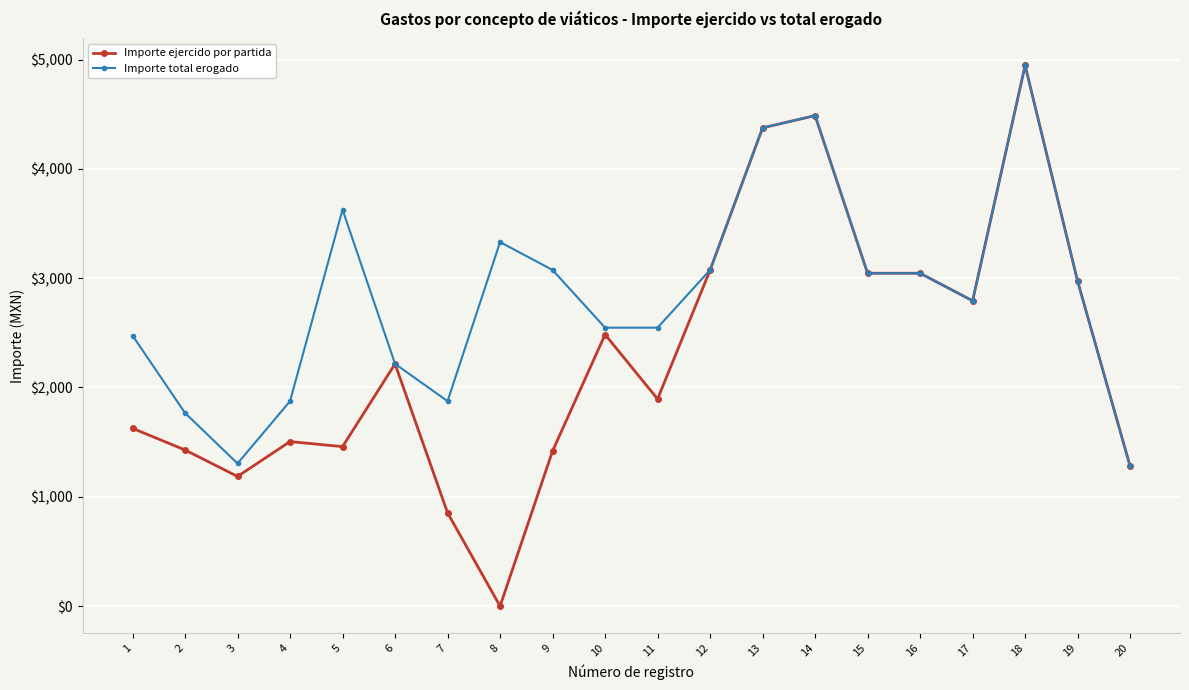

Which series has the largest range (max minus min)?

Importe ejercido por partida